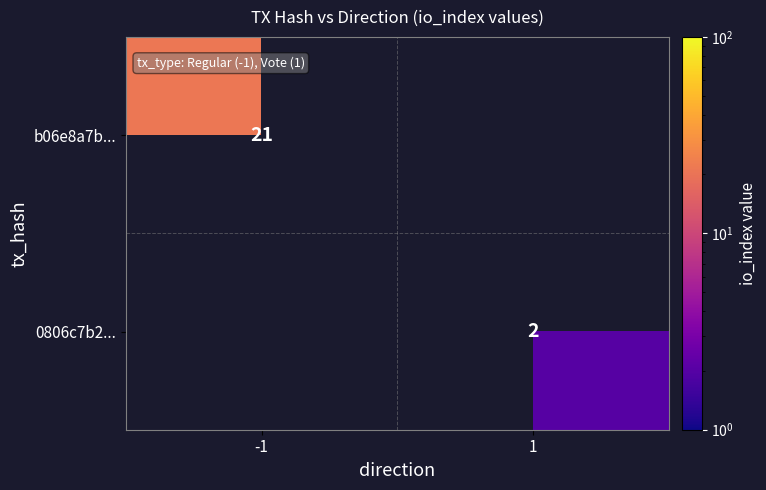

At how many categories does at least one series exceed 6?

1